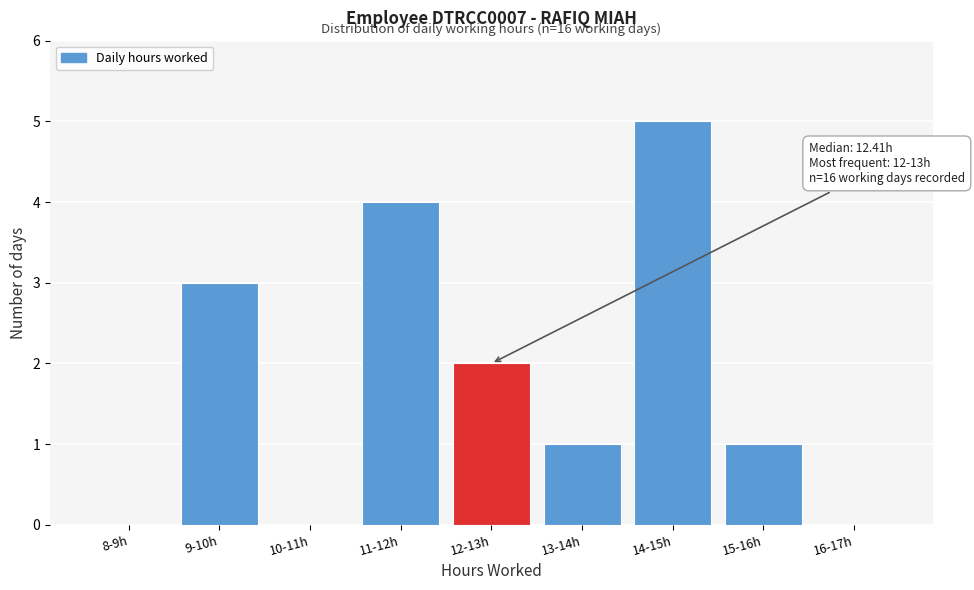

Reading left to right, what are all the values shown in this chart?

8-9h=0	9-10h=3	10-11h=0	11-12h=4	12-13h=2	13-14h=1	14-15h=5	15-16h=1	16-17h=0